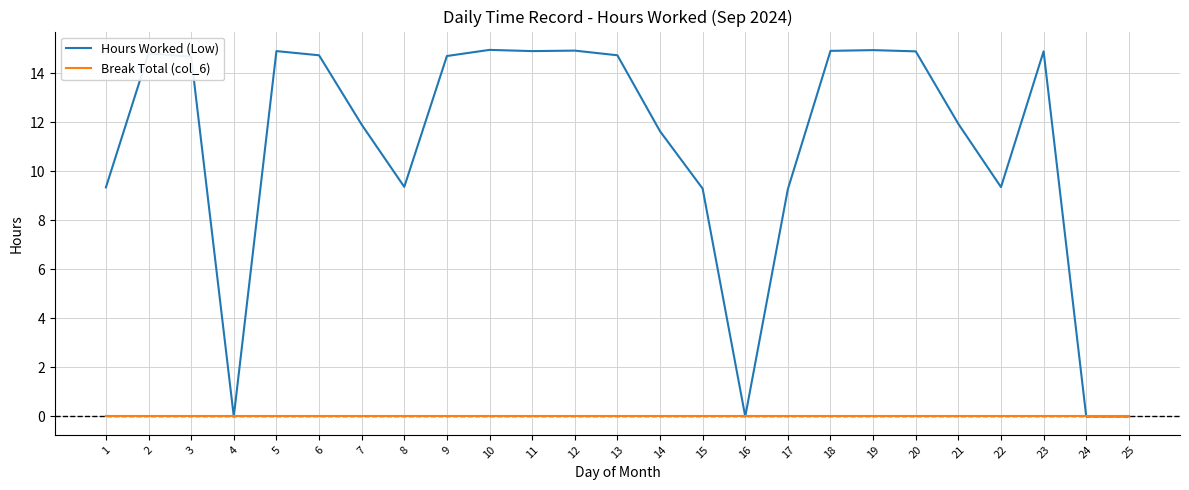

How many lines are shown in the chart?

2